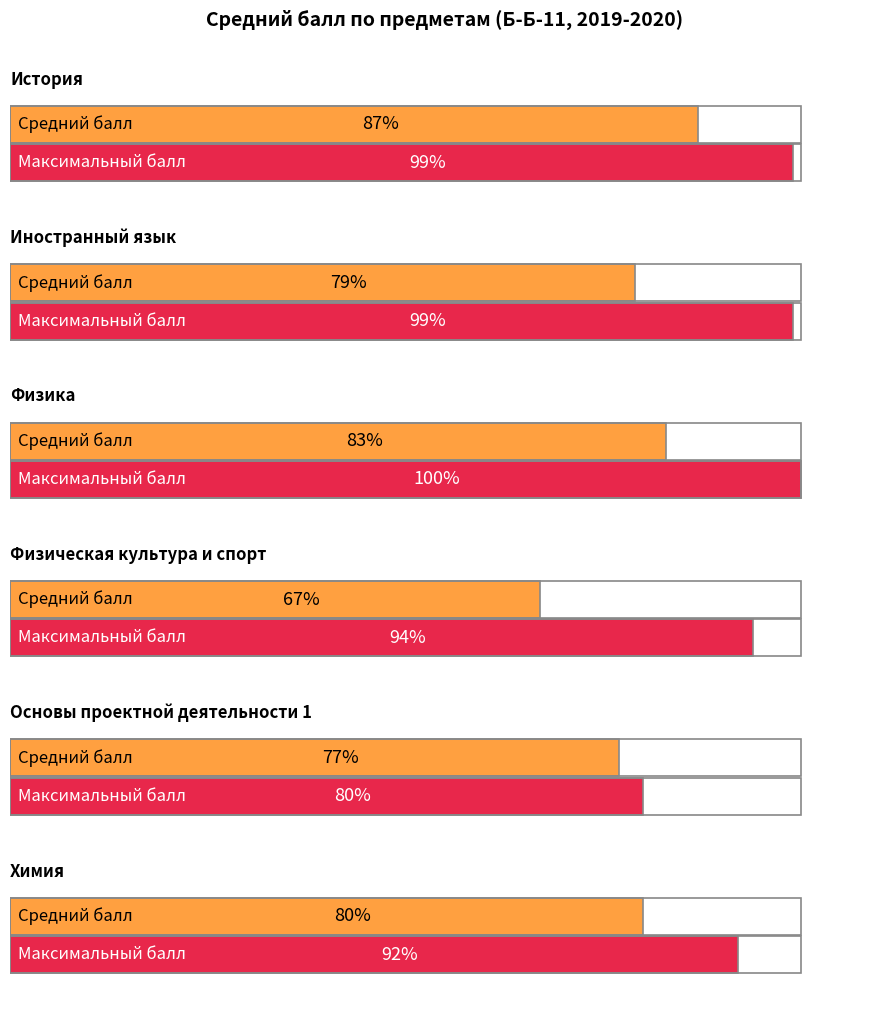

List the series in order of their peak value, lowest first.

Основы проектной деятельности 1, Химия, Физическая культура и спорт, История, Иностранный язык, Физика